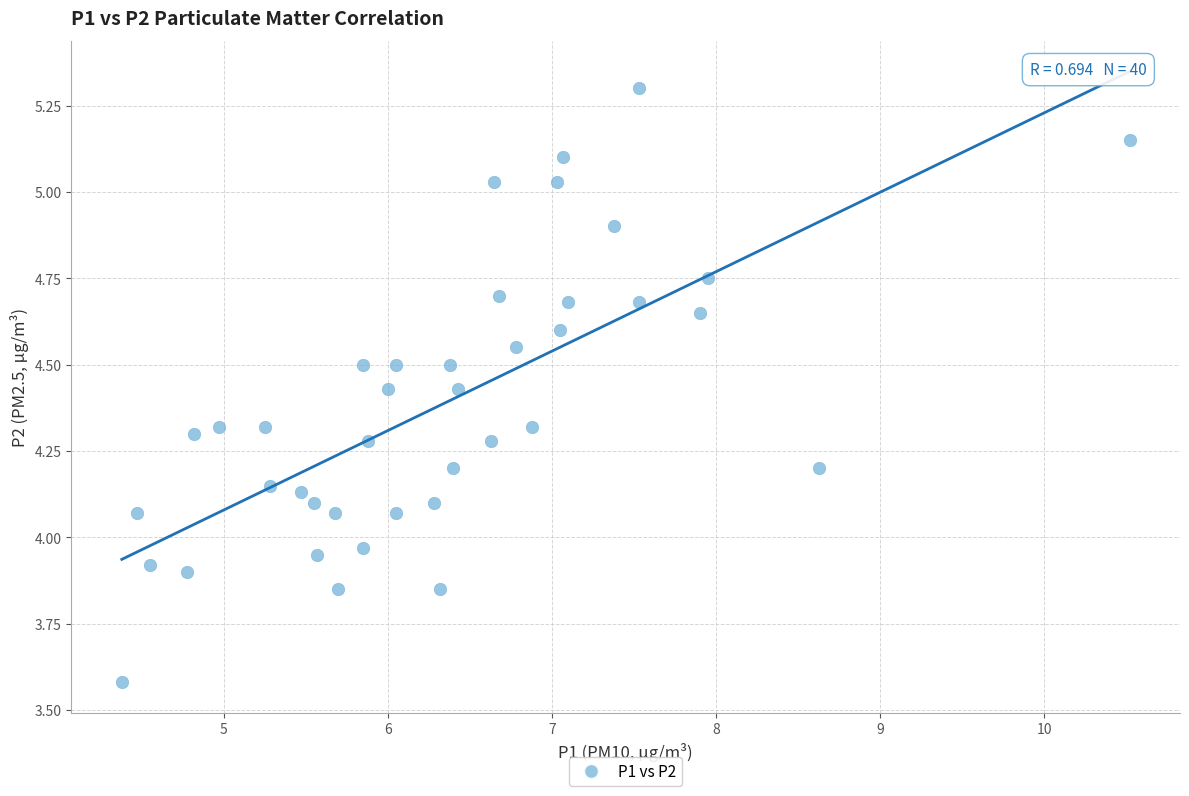

What is the range of Y values (max minus min)?

1.7